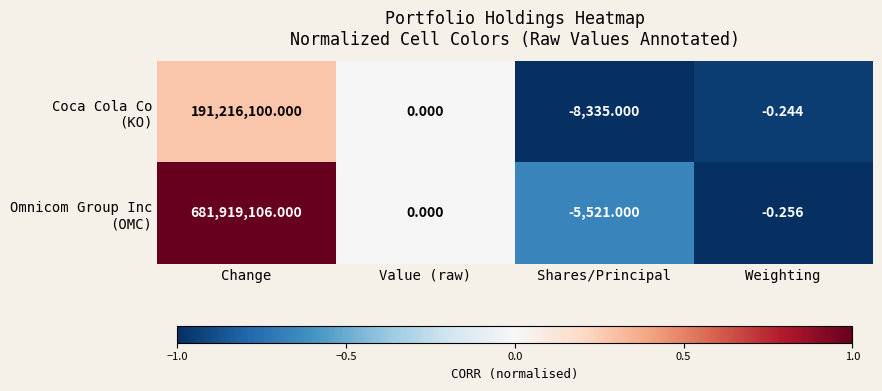

At which category does the chart reach its minimum across all series?

Shares/Principal